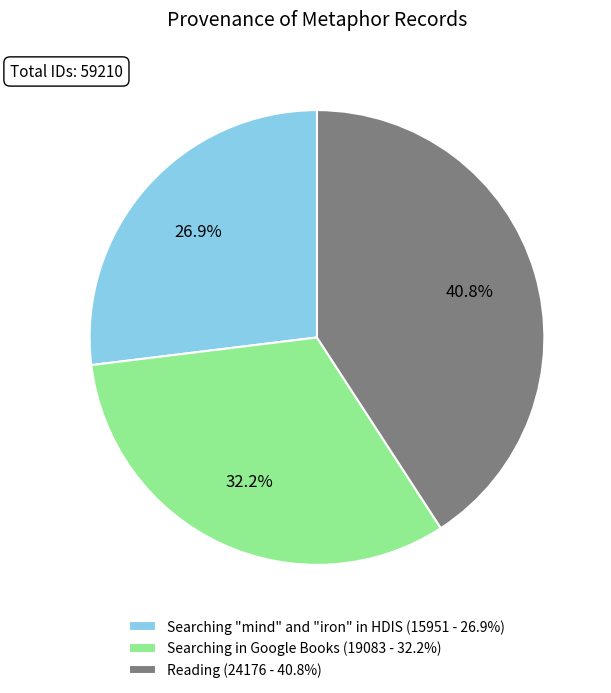

How many segments does this pie chart have?

3